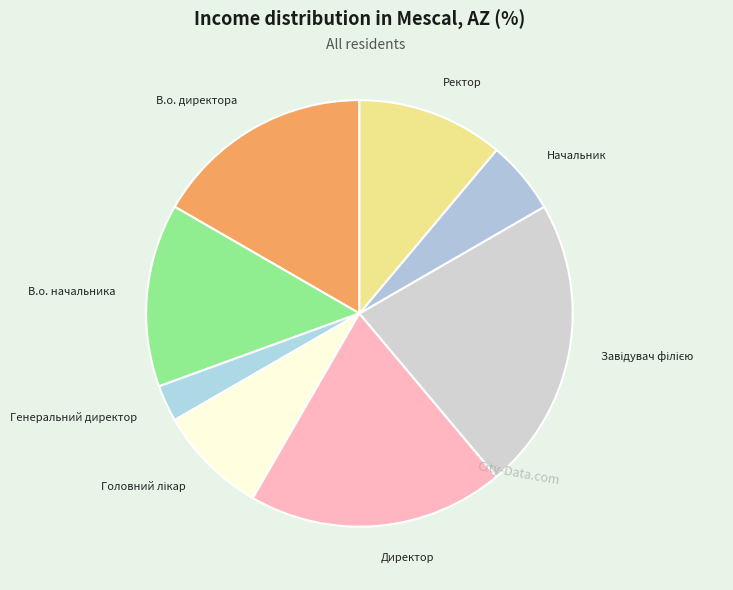

How many slices are in this pie chart?

8